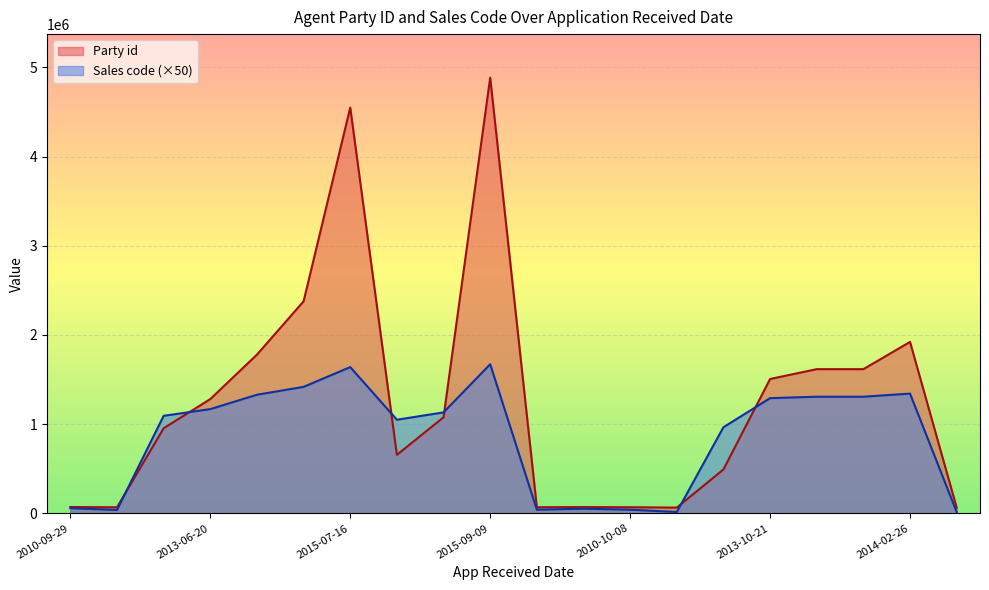

Rank the series at 2013-11-30 from lowest to highest value.

Sales code, Party id